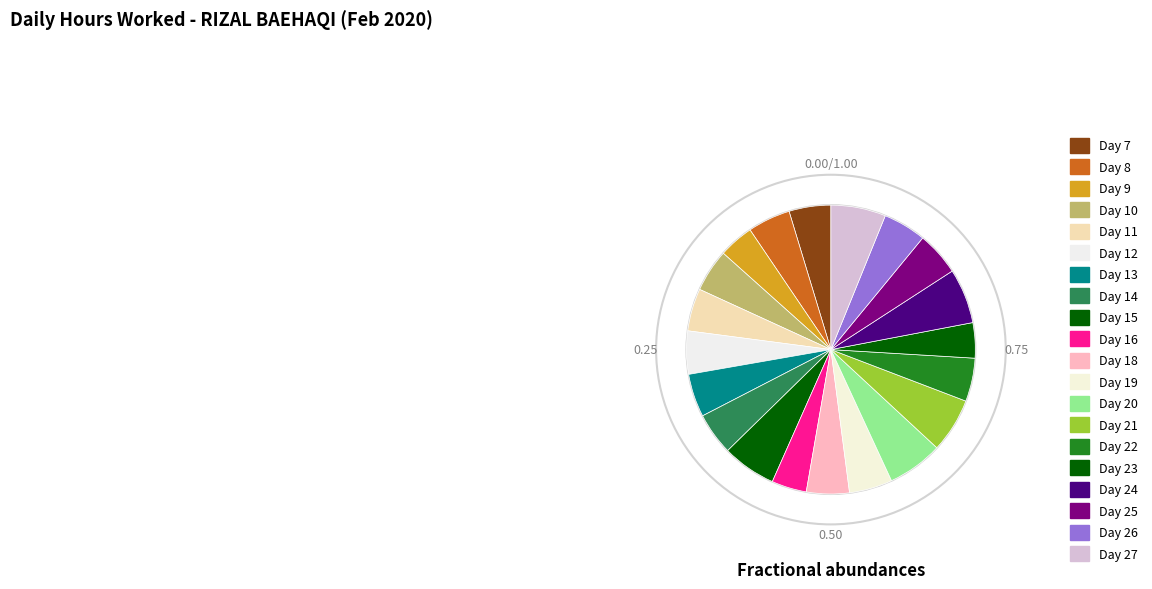

Approximately how many times larger is the value at Day 23 compared to Day 22?

0.8